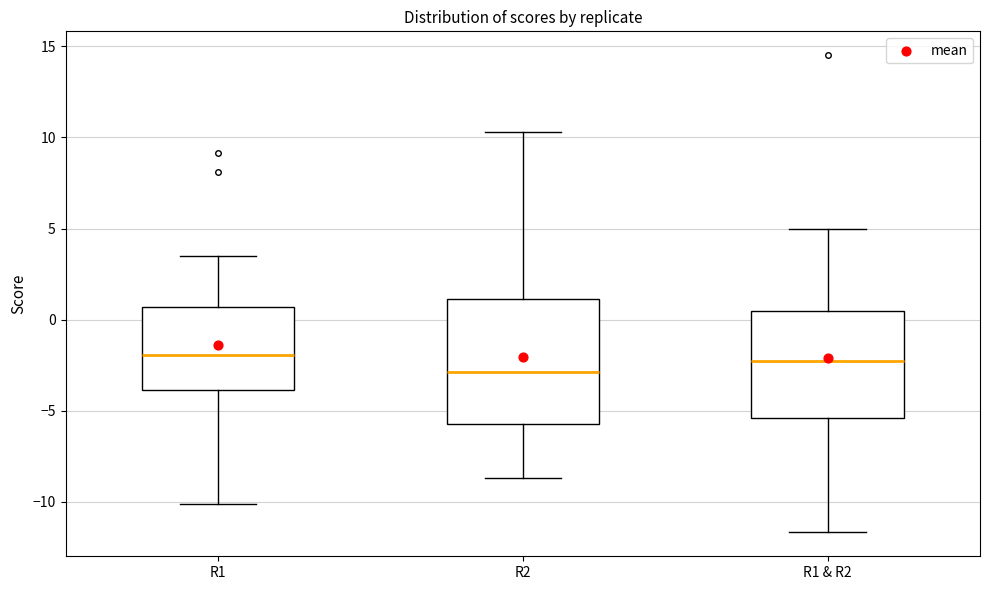

Where does the lower whisker of the box for R2 end on the y-axis? The values are not printed on the chart, so give them approximately, as read against the axis.

-8.5